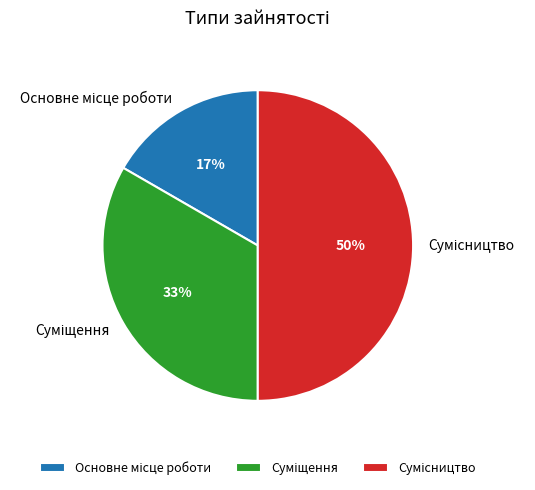

To the nearest percent, what is the difference between the largest and smallest slice percentages?

33%